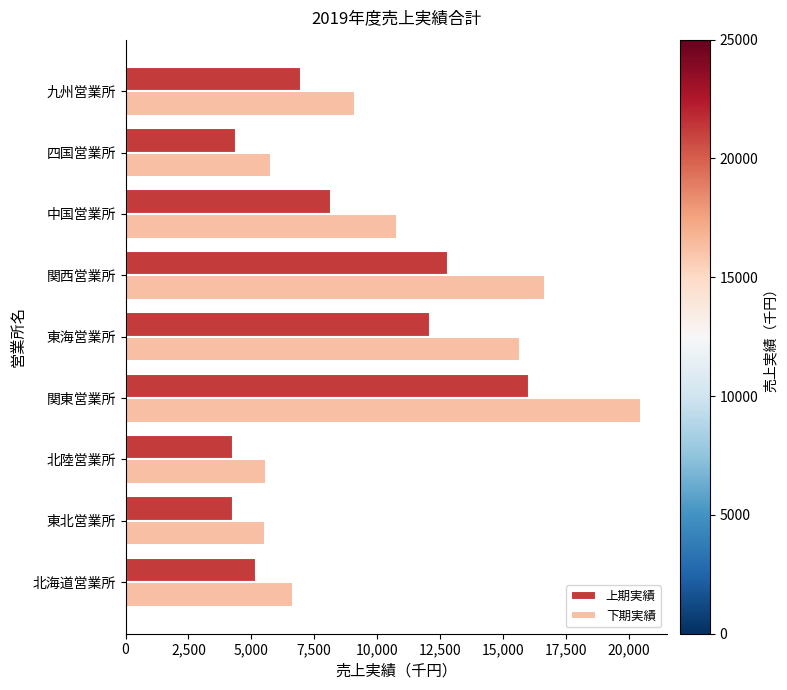

The value of 上期実績 at 四国営業所 is 6609. True or false?

False